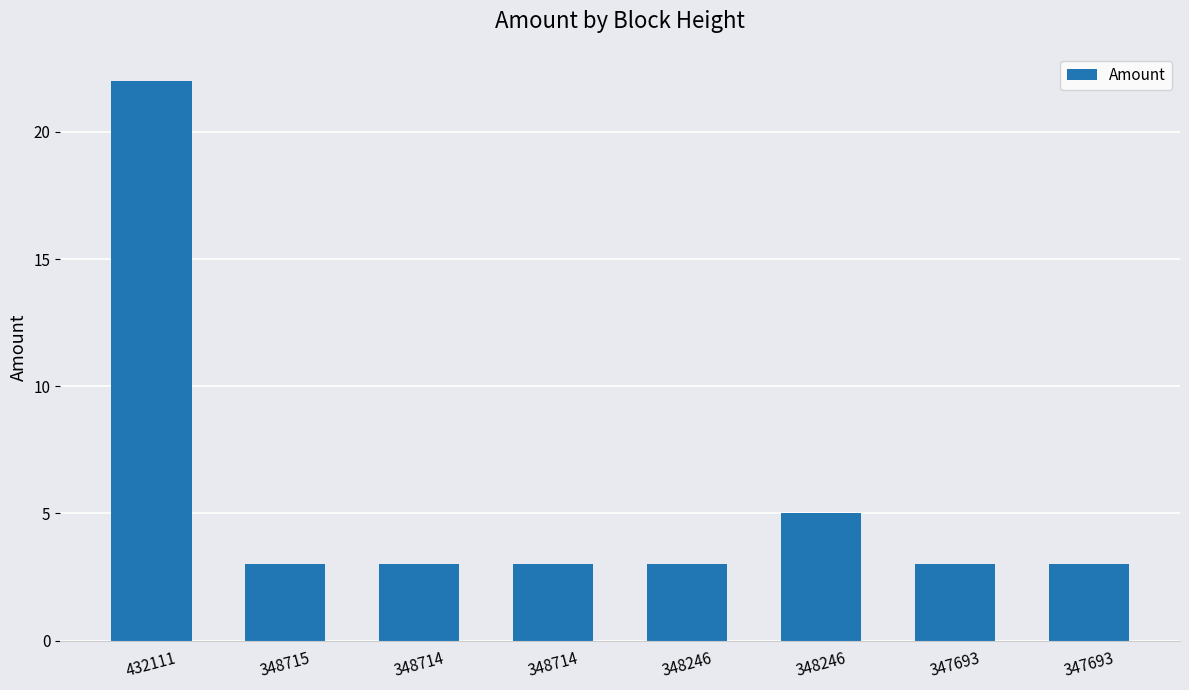

Count the number of data series in this chart.

1